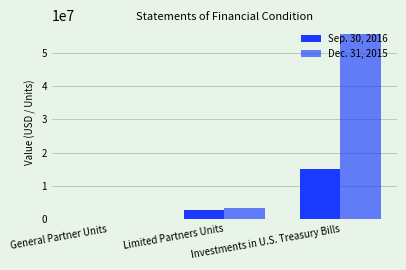

Does the chart contain stacked bars?

No